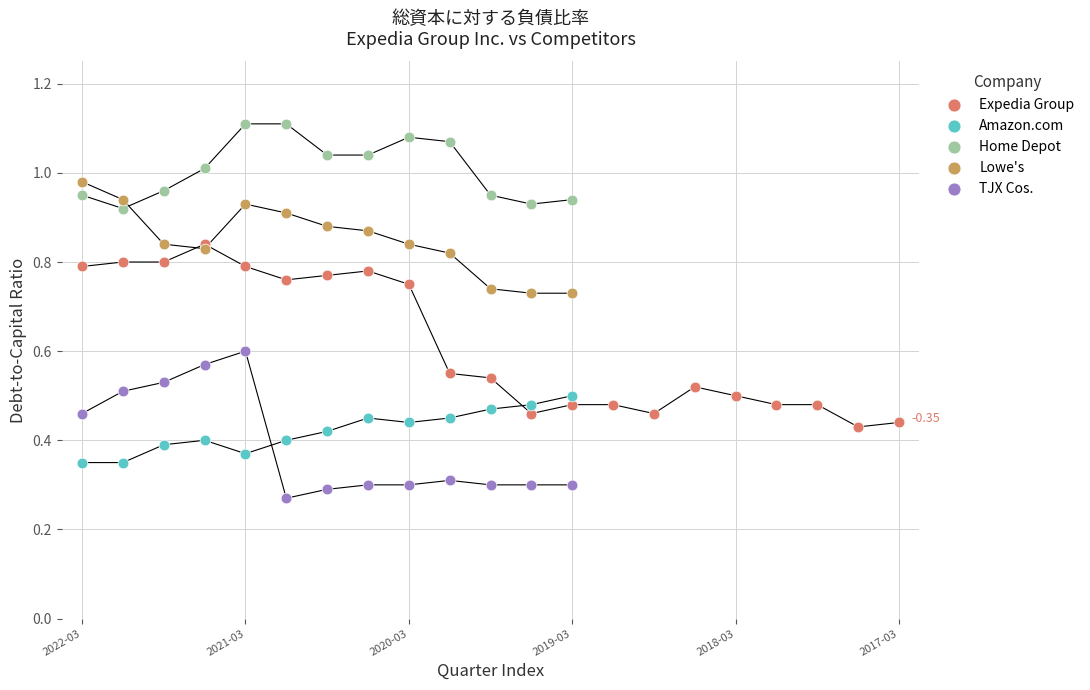

Which series contains the lowest Y value?

TJX Cos.